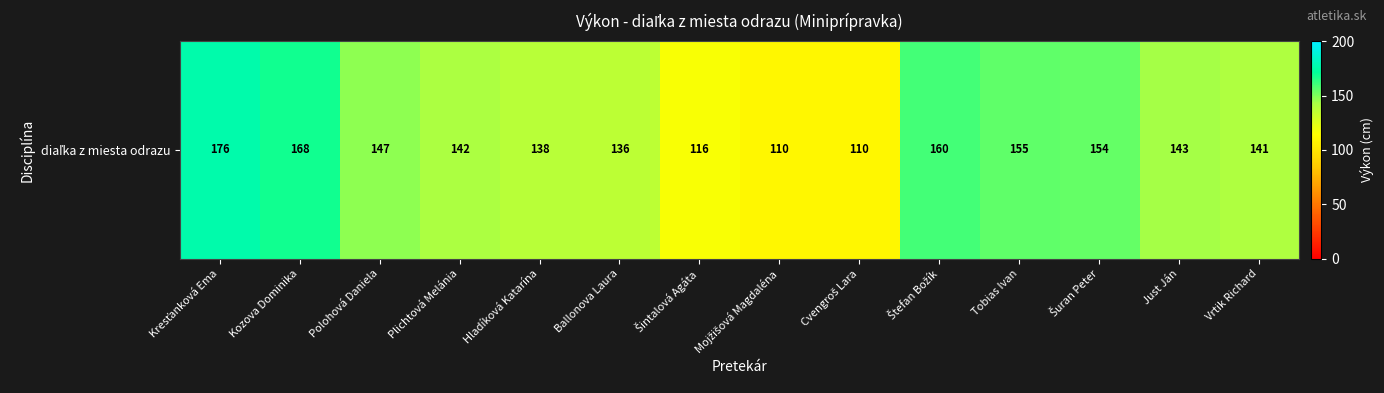

What is the difference between the second highest and second lowest values?

58